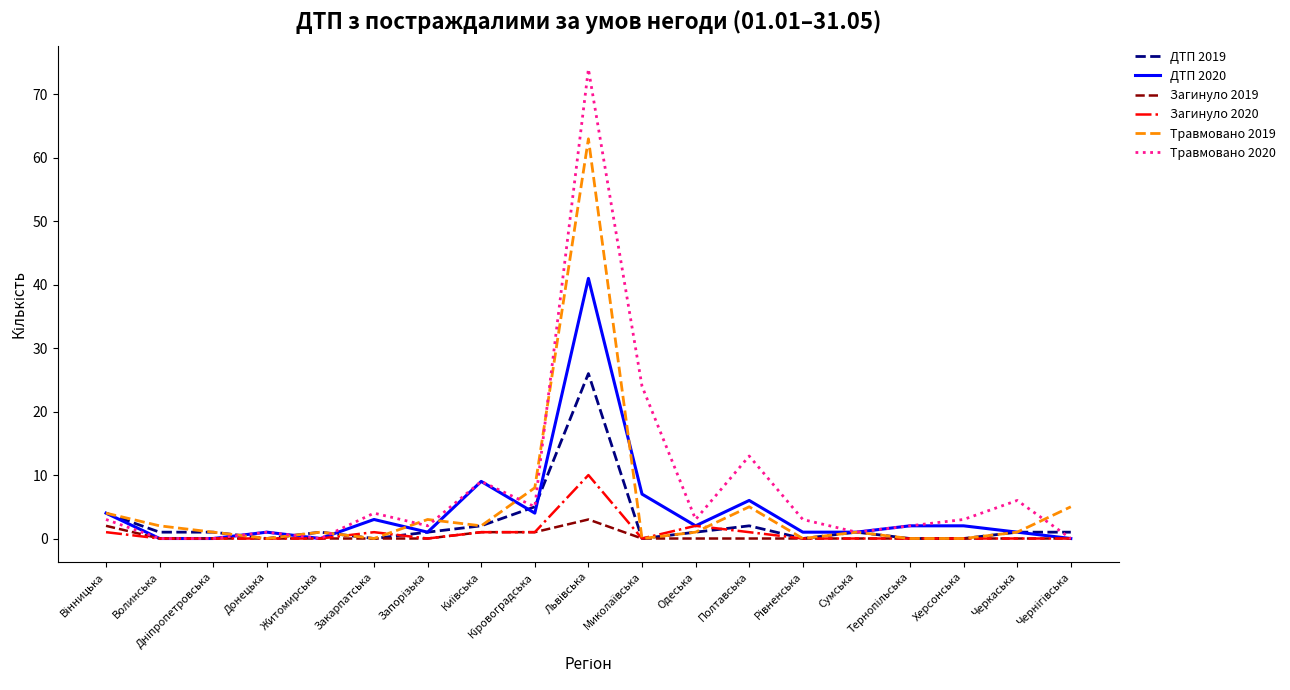

What is the maximum value for Травмовано 2020?

74